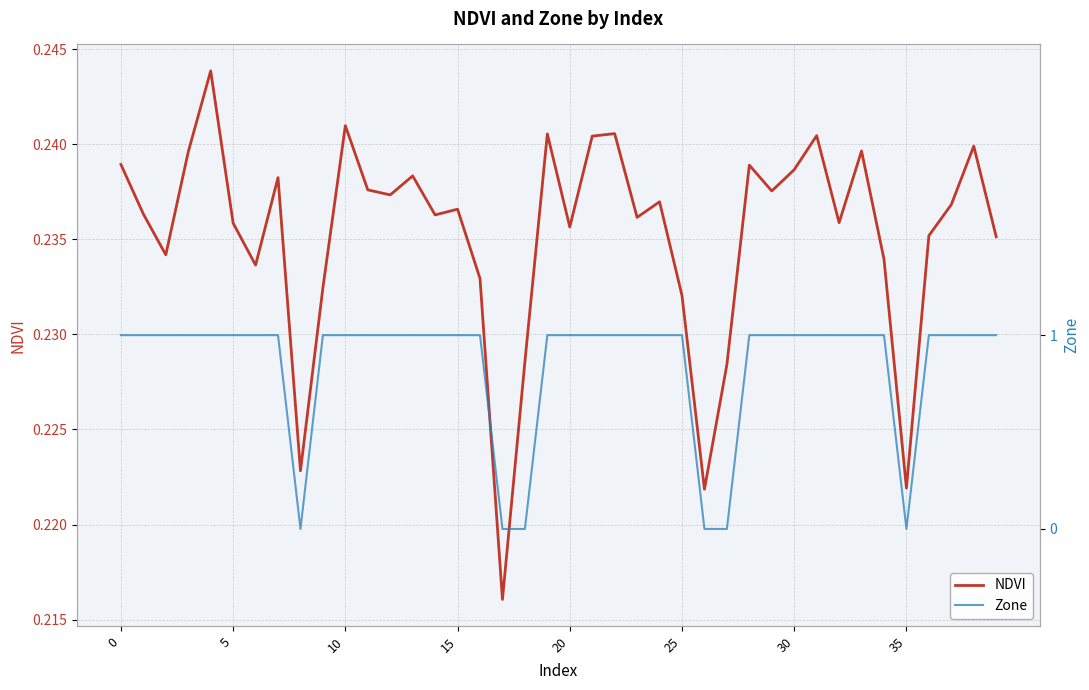

Reading left to right, transcribe all the data shown in this chart.

NDVI: 0.2	0.2	0.2	0.2	0.2	0.2	0.2	0.2	0.2	0.2	0.2	0.2	0.2	0.2	0.2	0.2	0.2	0.2	0.2	0.2	0.2	0.2	0.2	0.2	0.2	0.2	0.2	0.2	0.2	0.2	0.2	0.2	0.2	0.2	0.2	0.2	0.2	0.2	0.2	0.2
Zone: 1.0	1.0	1.0	1.0	1.0	1.0	1.0	1.0	0.0	1.0	1.0	1.0	1.0	1.0	1.0	1.0	1.0	0.0	0.0	1.0	1.0	1.0	1.0	1.0	1.0	1.0	0.0	0.0	1.0	1.0	1.0	1.0	1.0	1.0	1.0	0.0	1.0	1.0	1.0	1.0